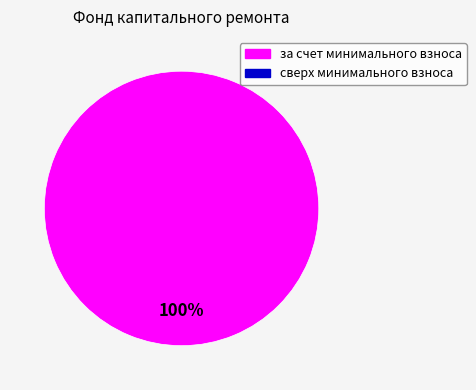

Does any single category account for the majority?

Yes